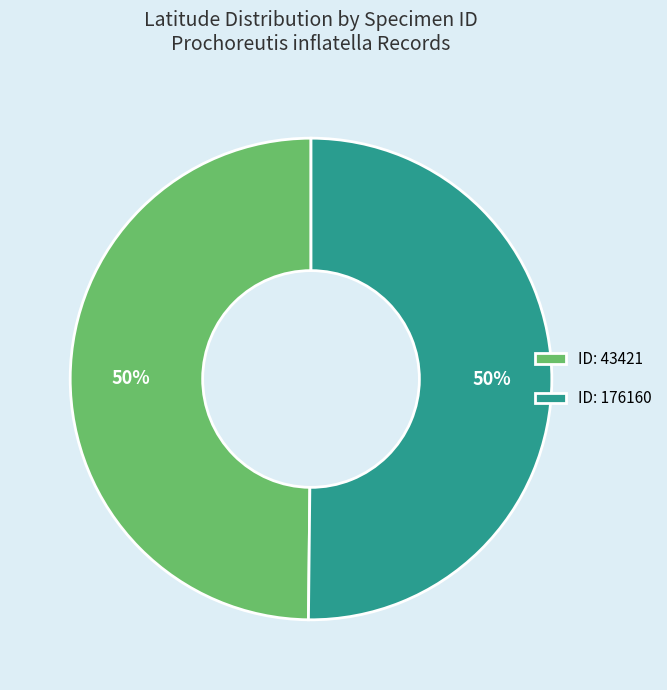

To the nearest percent, what percentage of the pie is ID: 176160?

50%